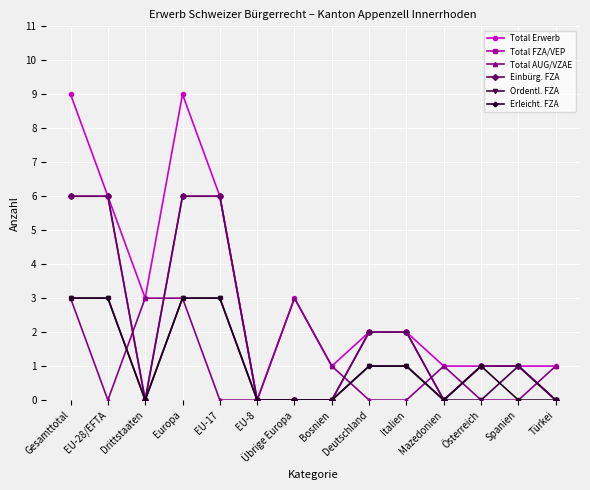

List the labels in order of Einbürg. FZA value, largest first.

Gesamttotal, EU-28/EFTA, Europa, EU-17, Deutschland, Italien, Österreich, Spanien, Drittstaaten, EU-8, Übrige Europa, Bosnien, Mazedonien, Türkei